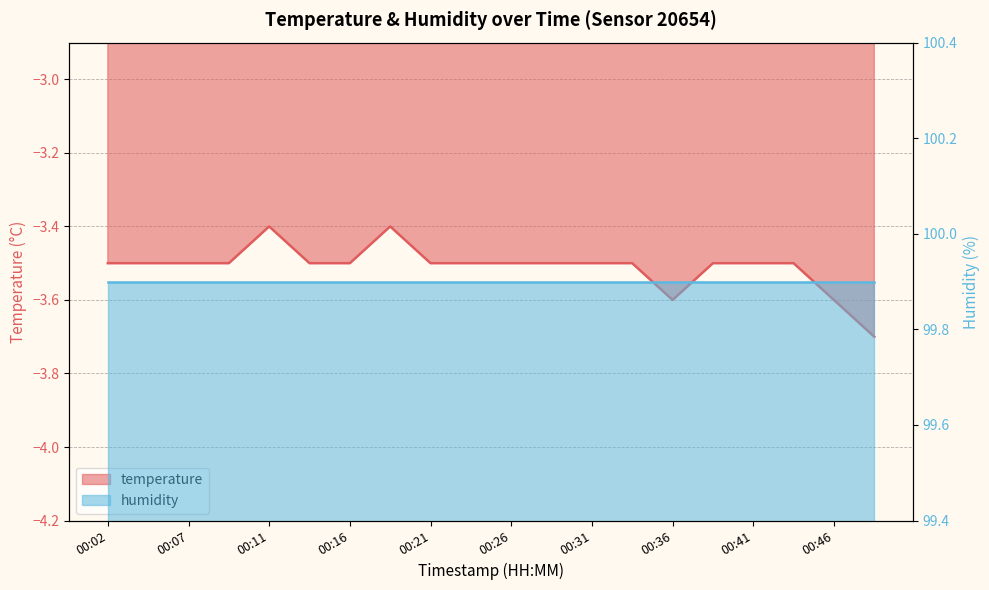

Where is the first local minimum?

00:36